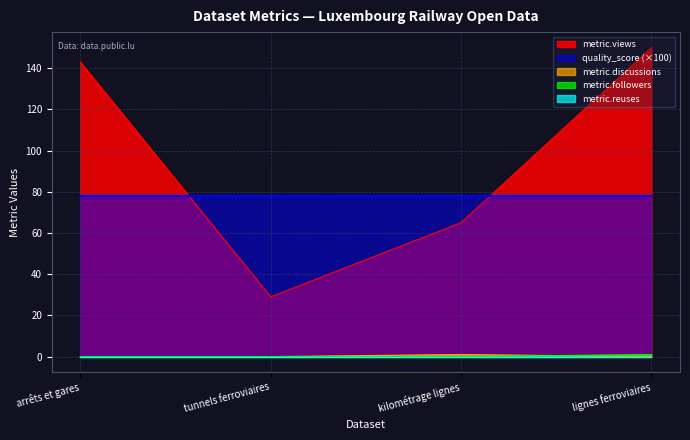

At which category is the sum across all series the highest?

lignes ferroviaires